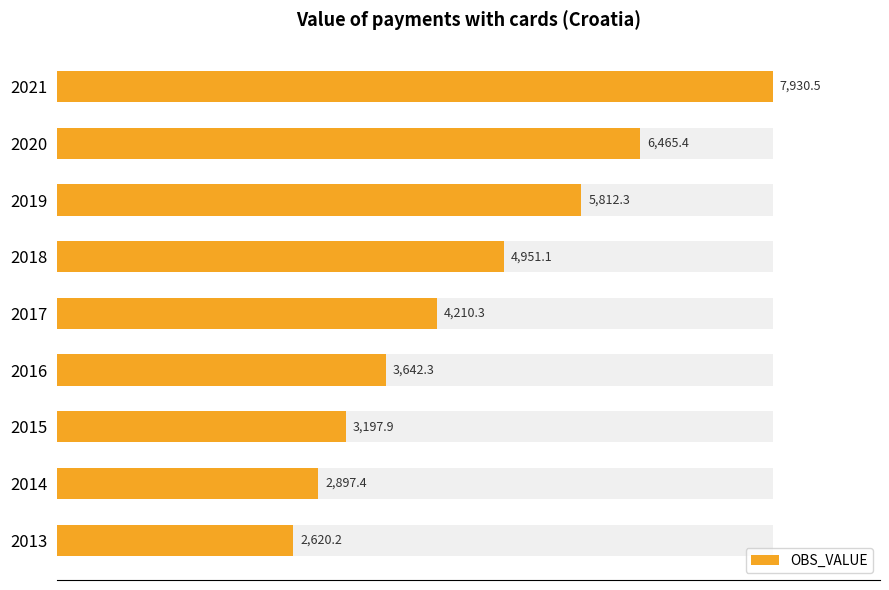

The value at 2021 is 1.5. True or false?

False